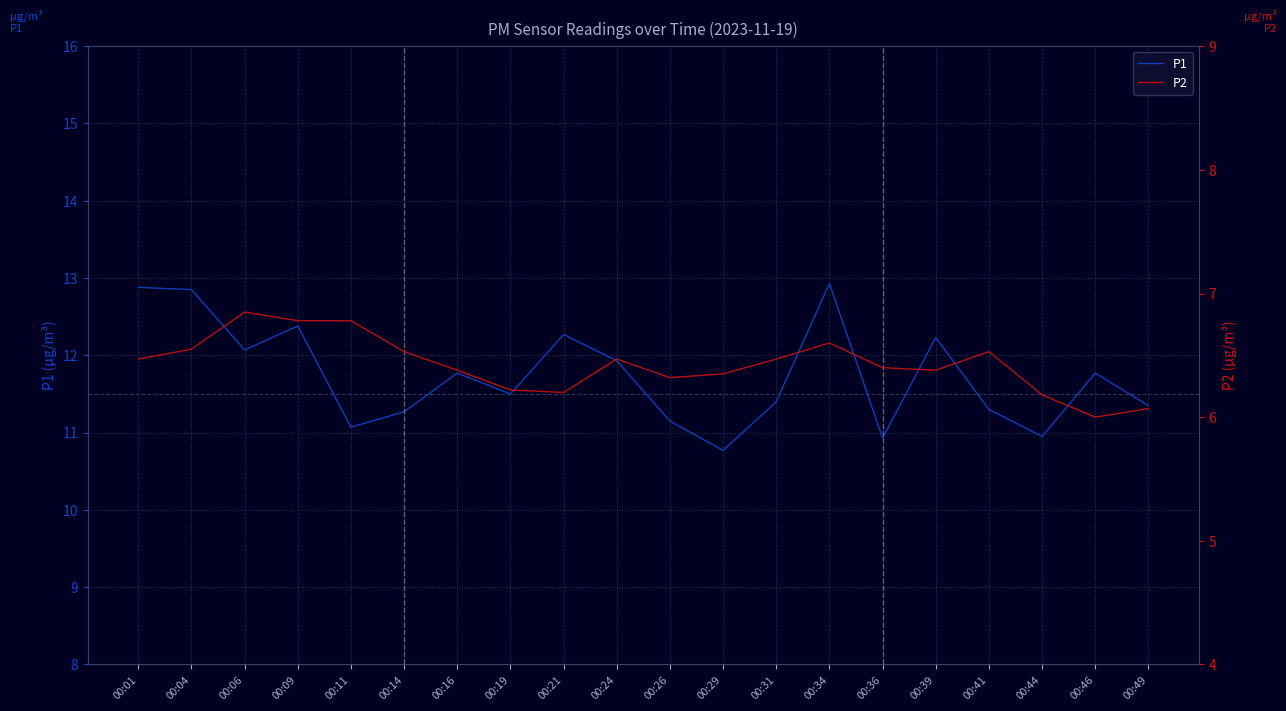

Is it true that P1 equals 12.9 at 00:34?

True